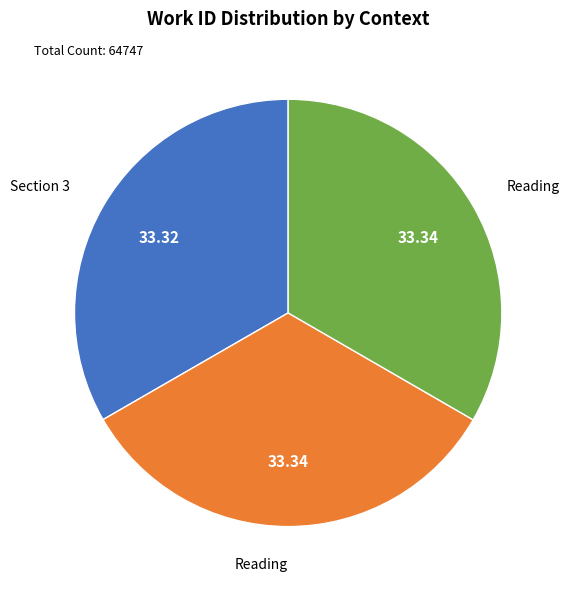

Does any single category account for the majority?

No